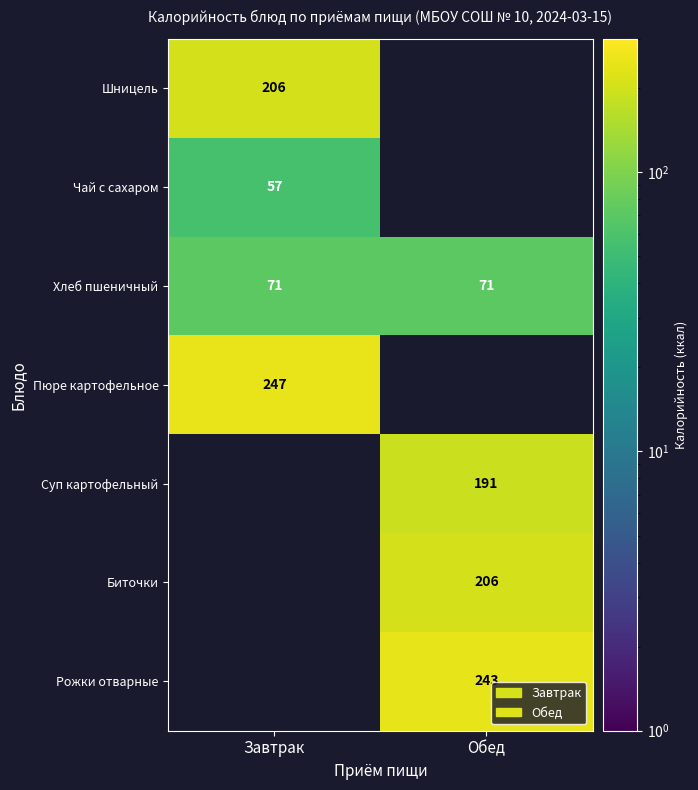

Is it true that Пюре картофельное equals 247 at Завтрак?

True